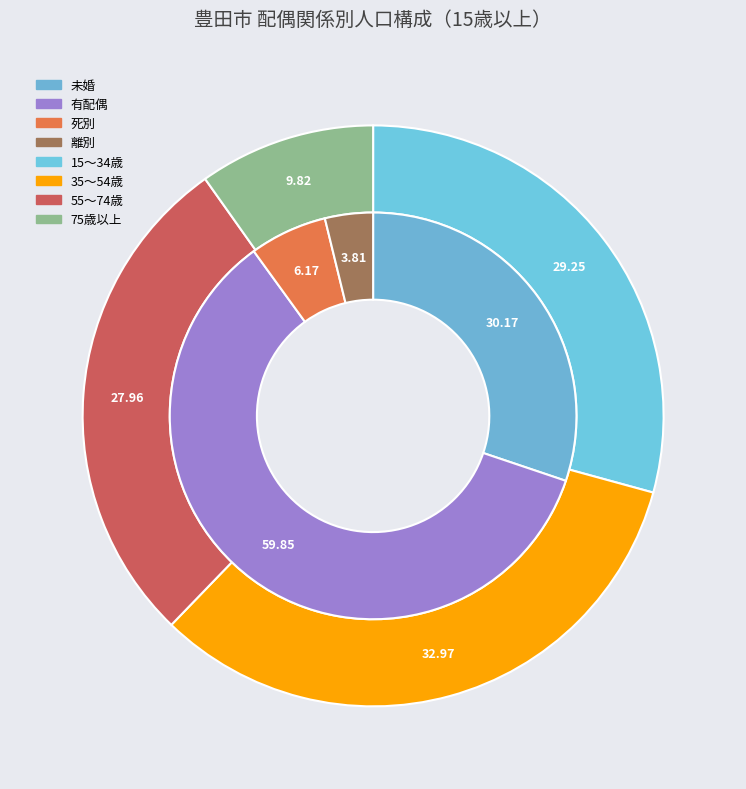

True or false: 100歳以上 accounts for 1% of the total.

False